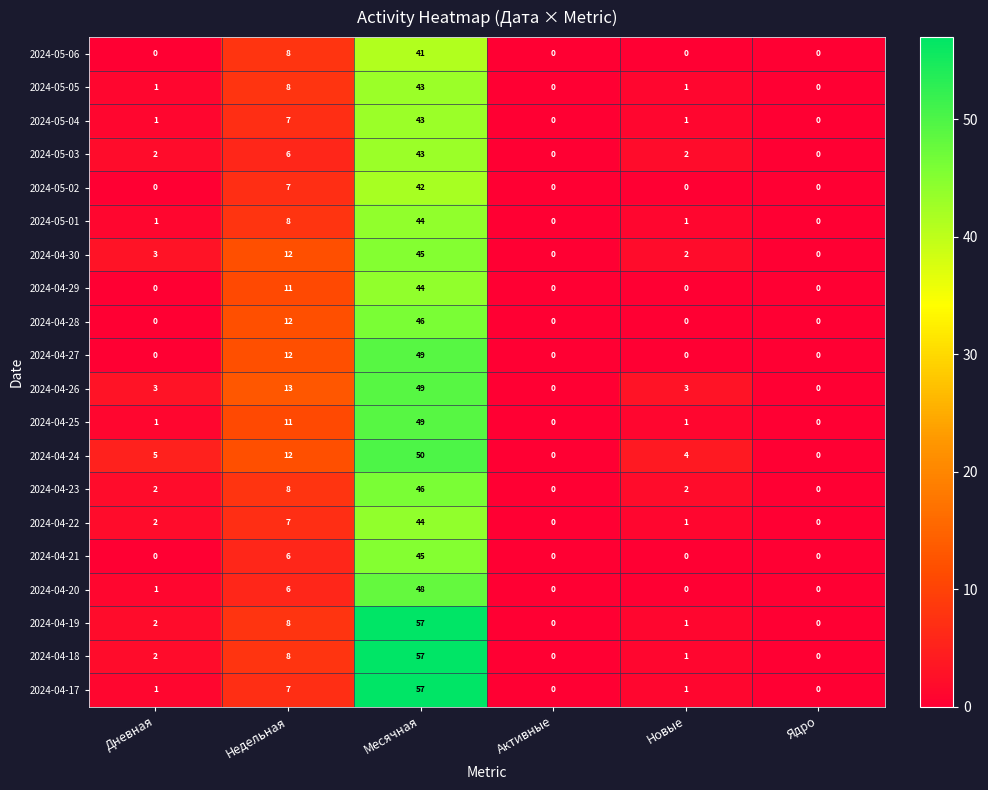

What is the spread (max minus min) of values at Месячная?

16